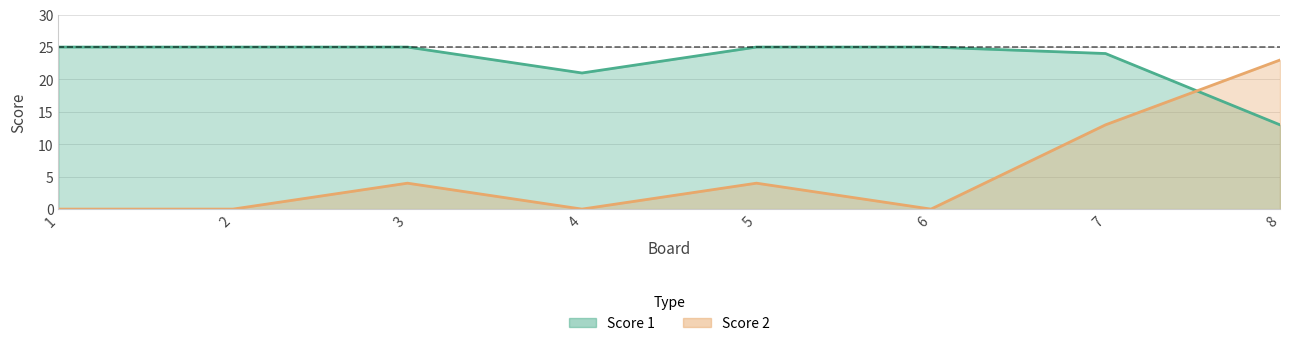

Reading left to right, extract all data points from this chart.

Score 1: 1=25	2=25	3=25	4=21	5=25	6=25	7=24	8=13
Score 2: 1=0	2=0	3=4	4=0	5=4	6=0	7=13	8=23